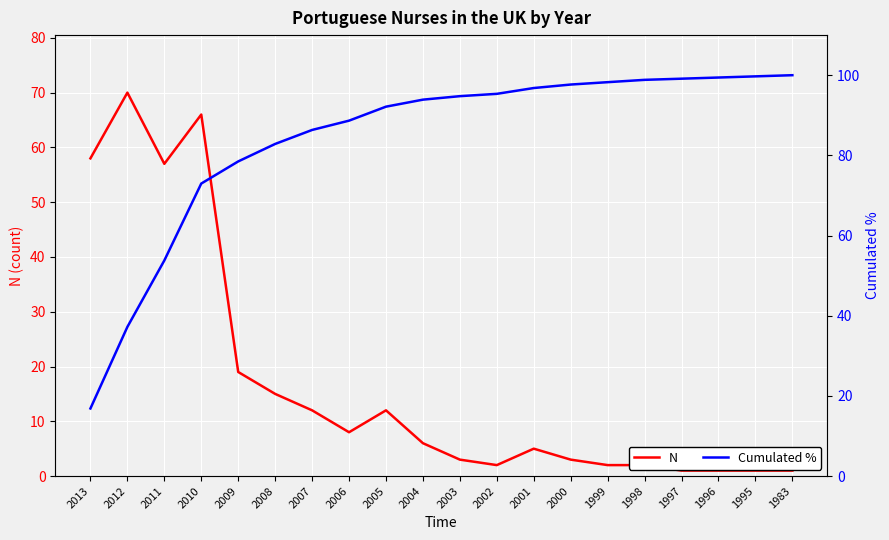

In N, how many points are lower than both neighbors (excluding endpoints)?

3